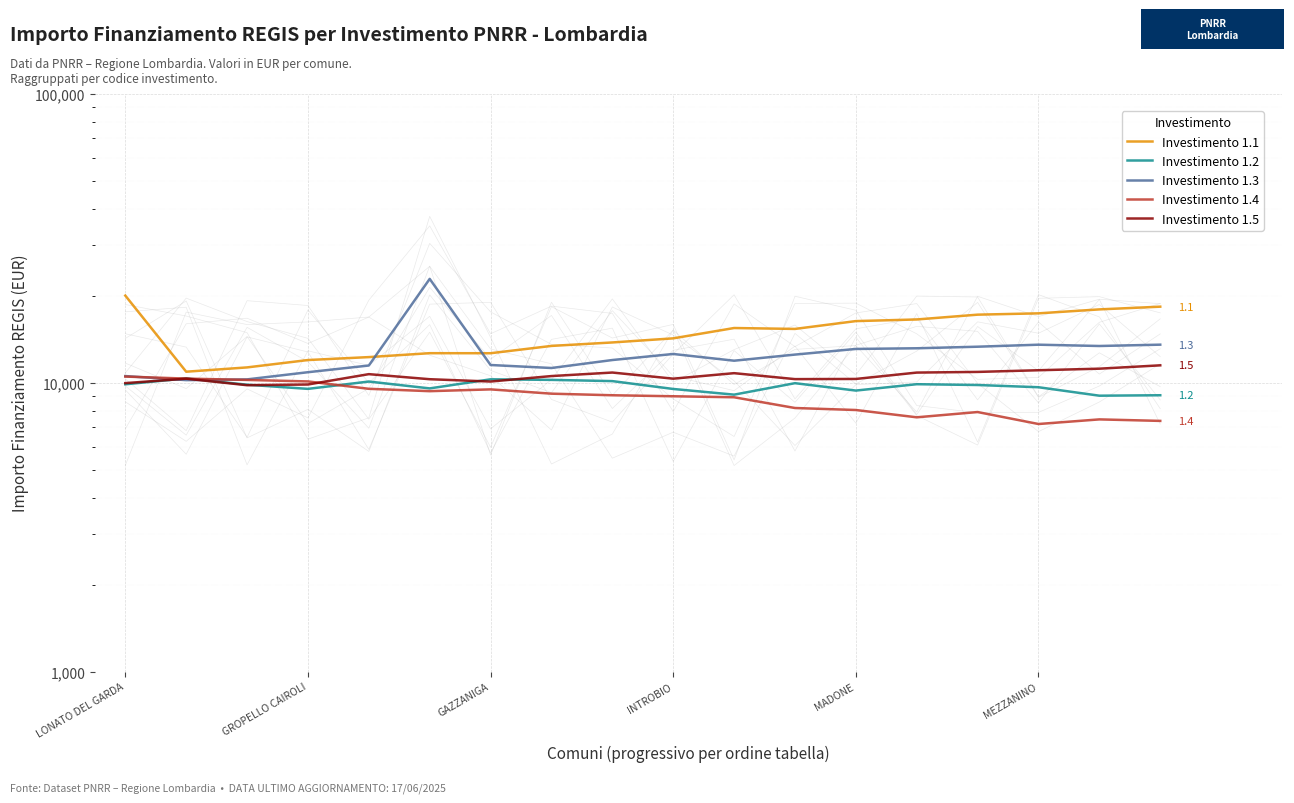

In Investimento 1.3, how many points are higher than both neighbors (excluding endpoints)?

3